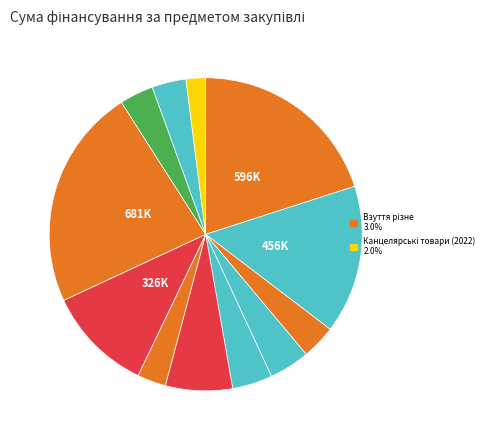

To the nearest percent, what is the difference between the largest and smallest slice percentages?

21%